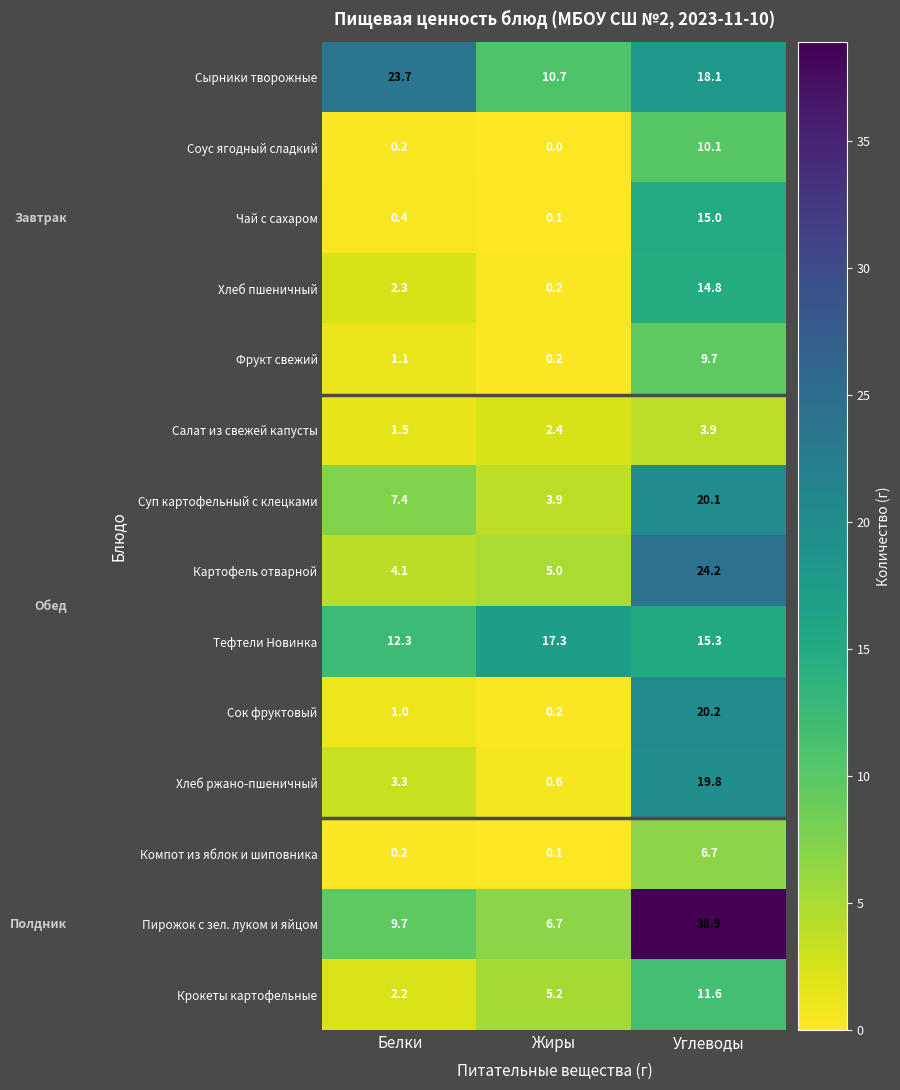

Rank the series by their maximum value, from highest to lowest.

Пирожок с зел. луком и яйцом, Картофель отварной, Сырники творожные, Сок фруктовый, Суп картофельный с клецками, Хлеб ржано-пшеничный, Тефтели Новинка, Чай с сахаром, Хлеб пшеничный, Крокеты картофельные, Соус ягодный сладкий, Фрукт свежий, Компот из яблок и шиповника, Салат из свежей капусты